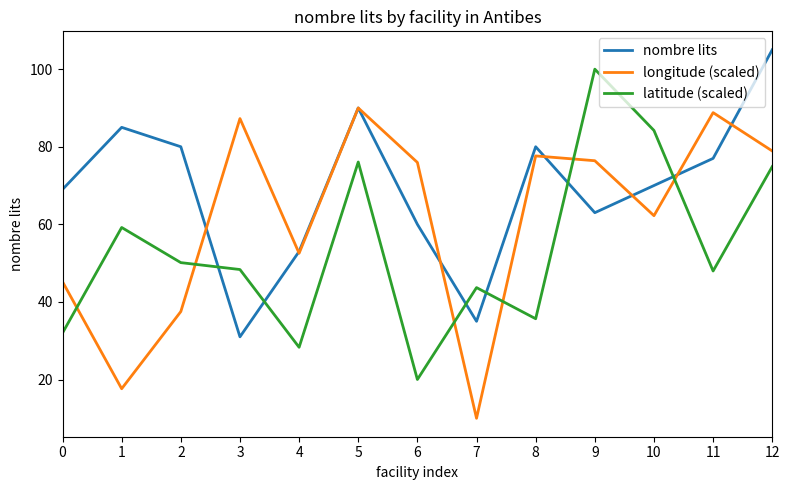

What is the maximum value shown in the chart?

105.0